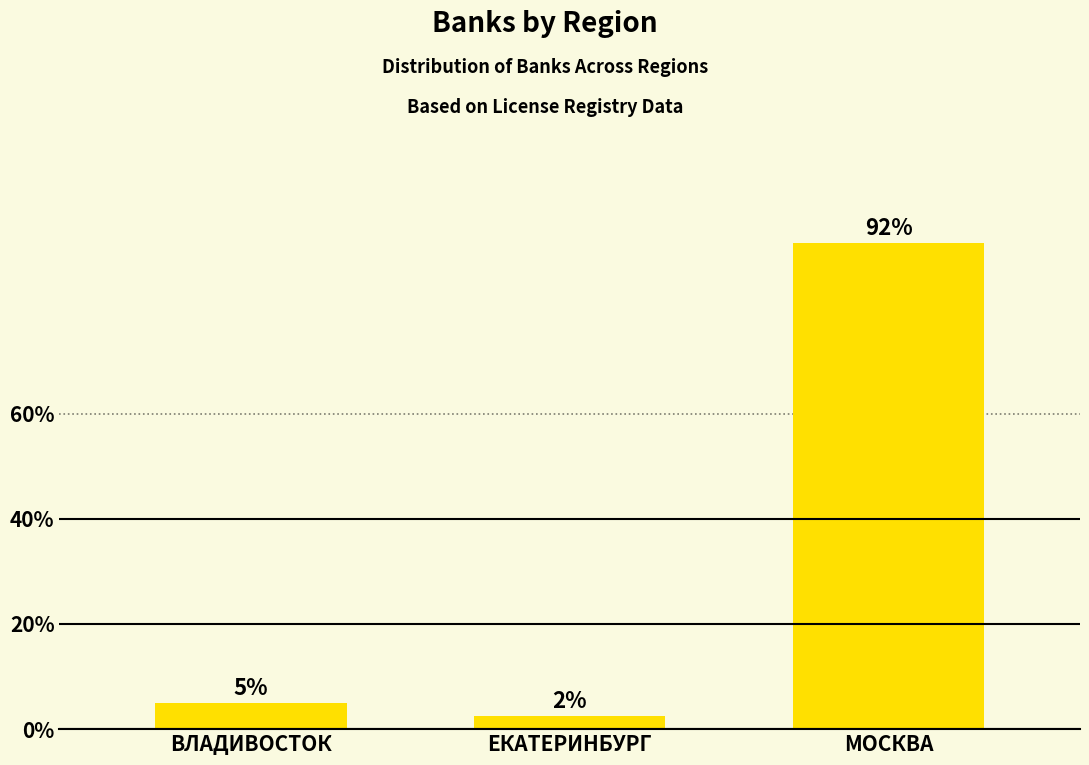

Is it true that the value at МОСКВА is 21.7?

False